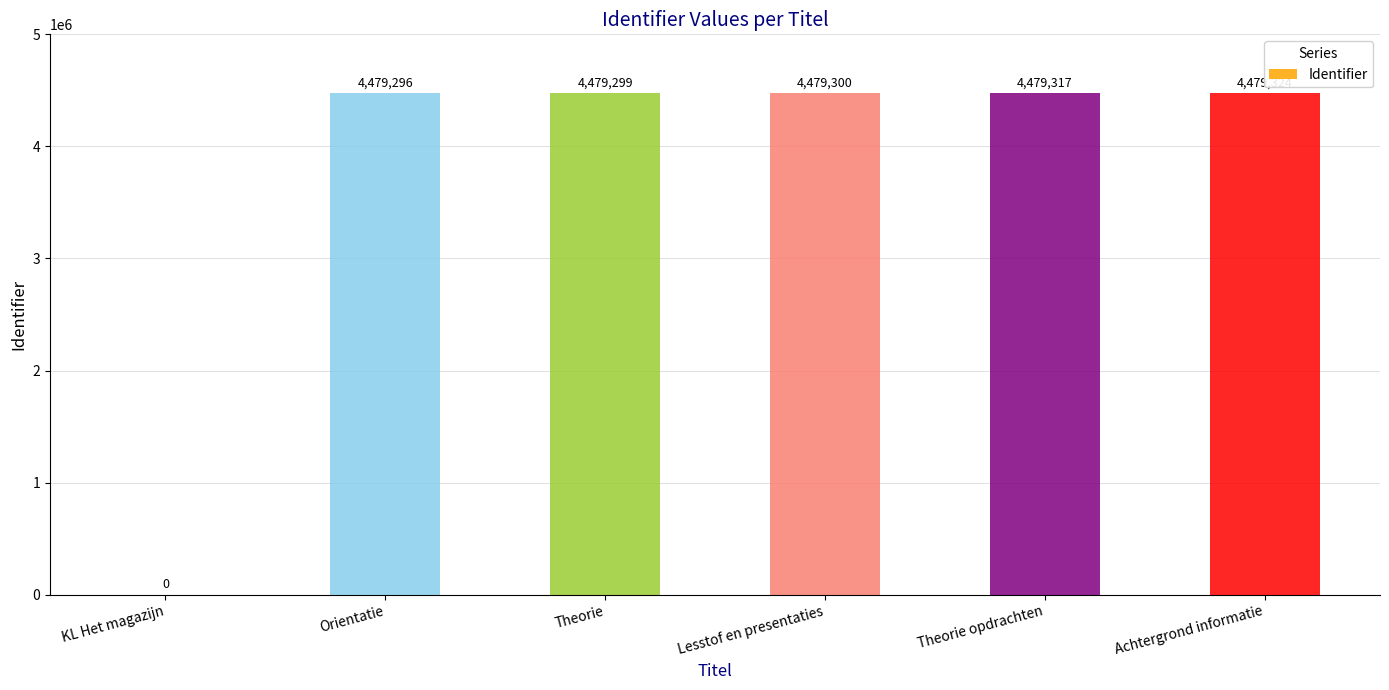

Reading right to left, list all the values displayed in this chart.

4479324	4479317	4479300	4479299	4479296	0